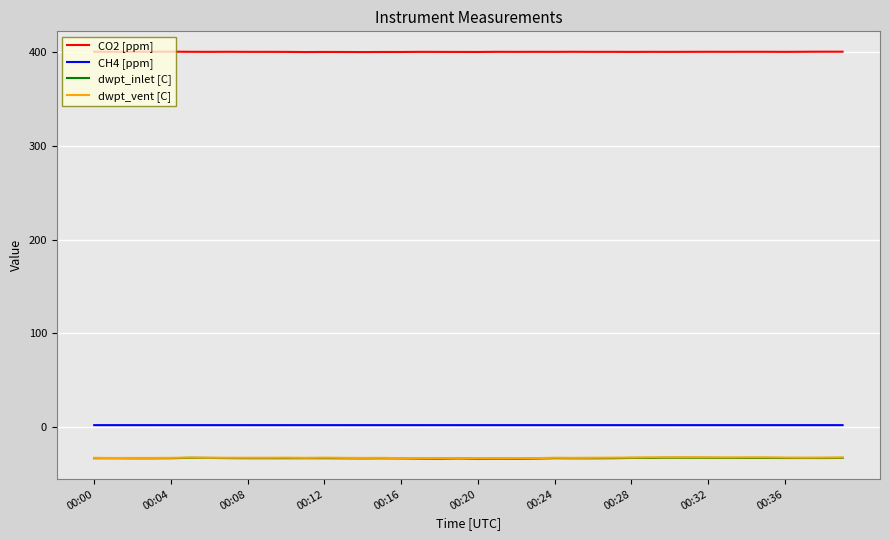

At how many categories does at least one series exceed 64?

40